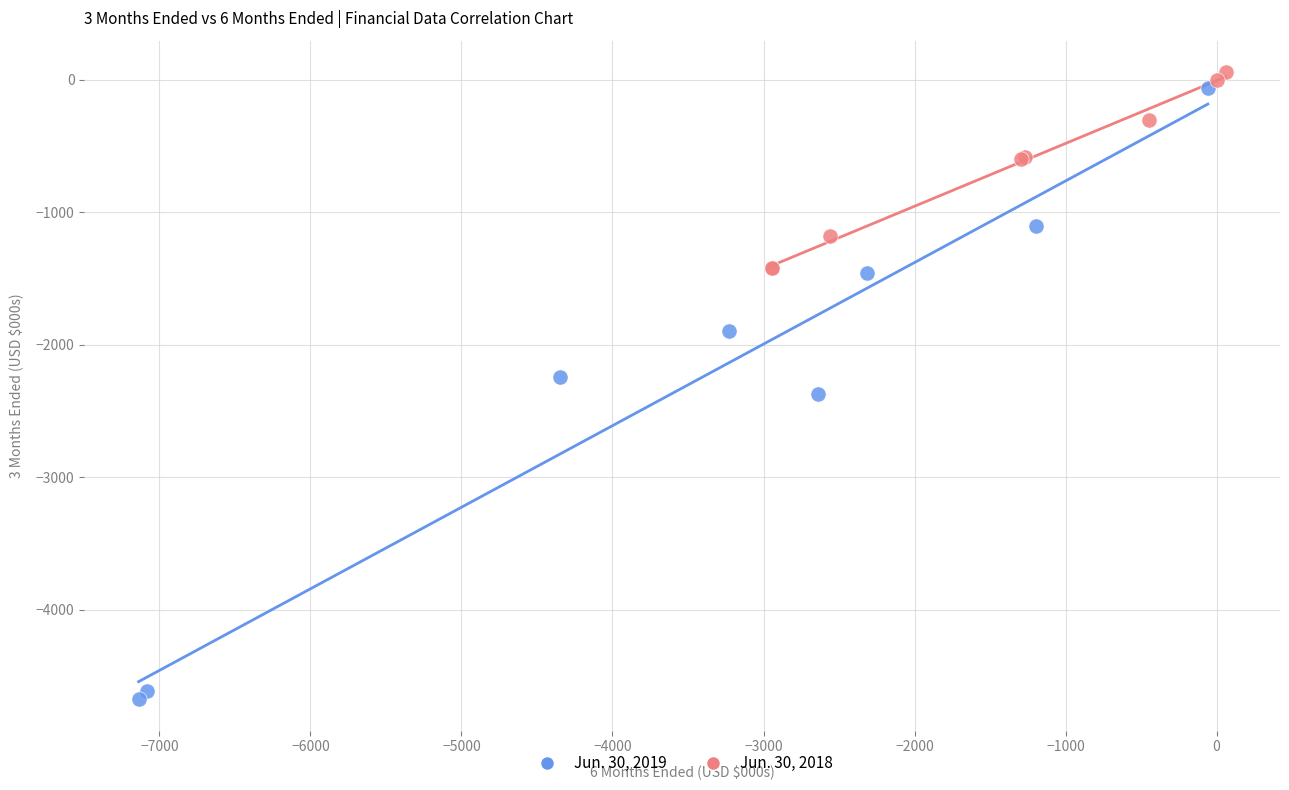

Which series contains the lowest Y value?

Jun. 30, 2019